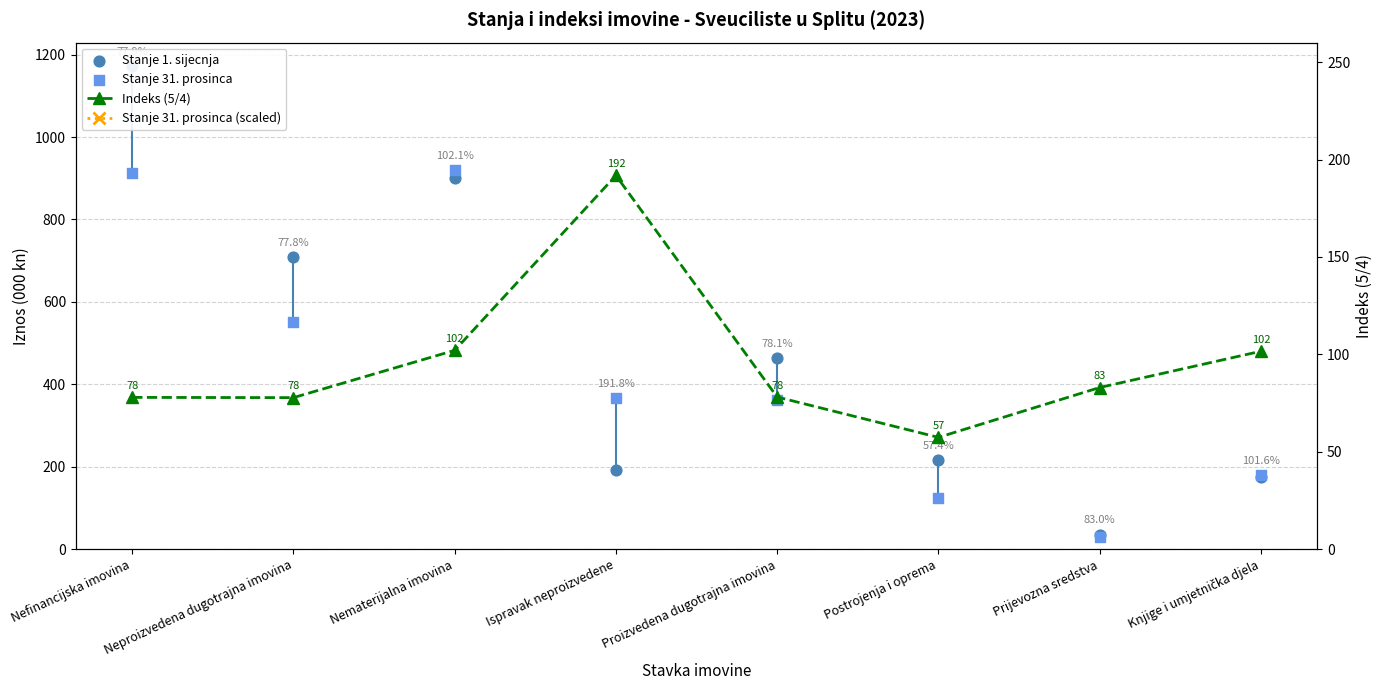

What are all the series names shown in the legend?

Stanje 1. sijecnja, Stanje 31. prosinca, Indeks (5/4), Stanje 31. prosinca (scaled)